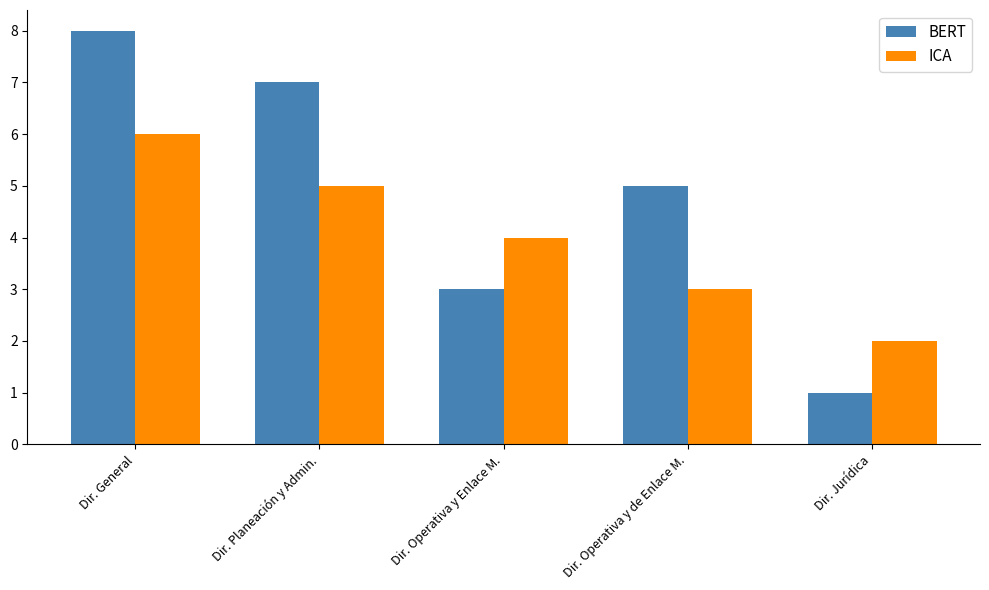

The value of BERT at Dir. General is 5. True or false?

False